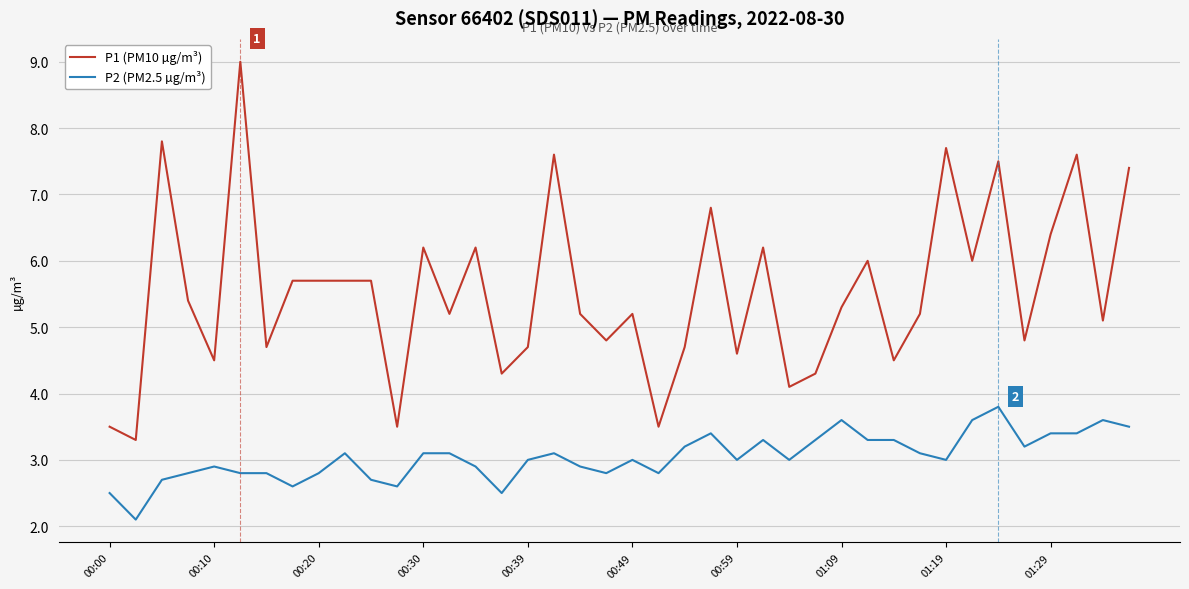

What is the maximum value shown in the chart?

9.0